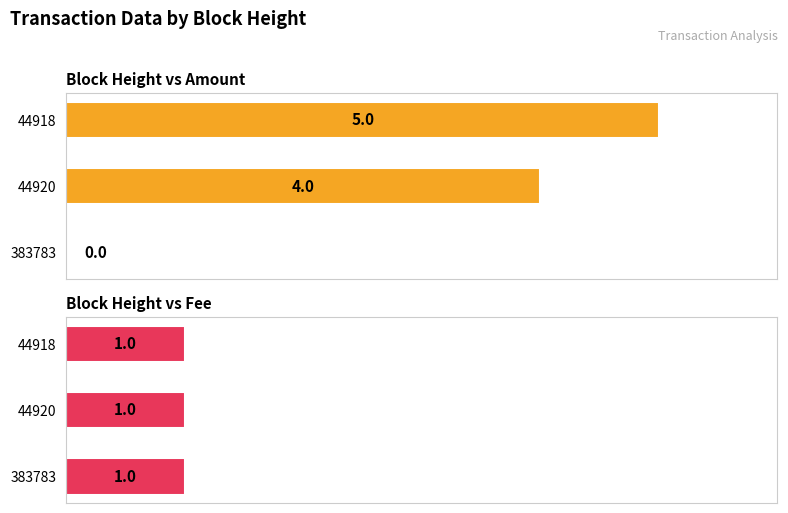

Which series has the largest total across all categories?

Amount